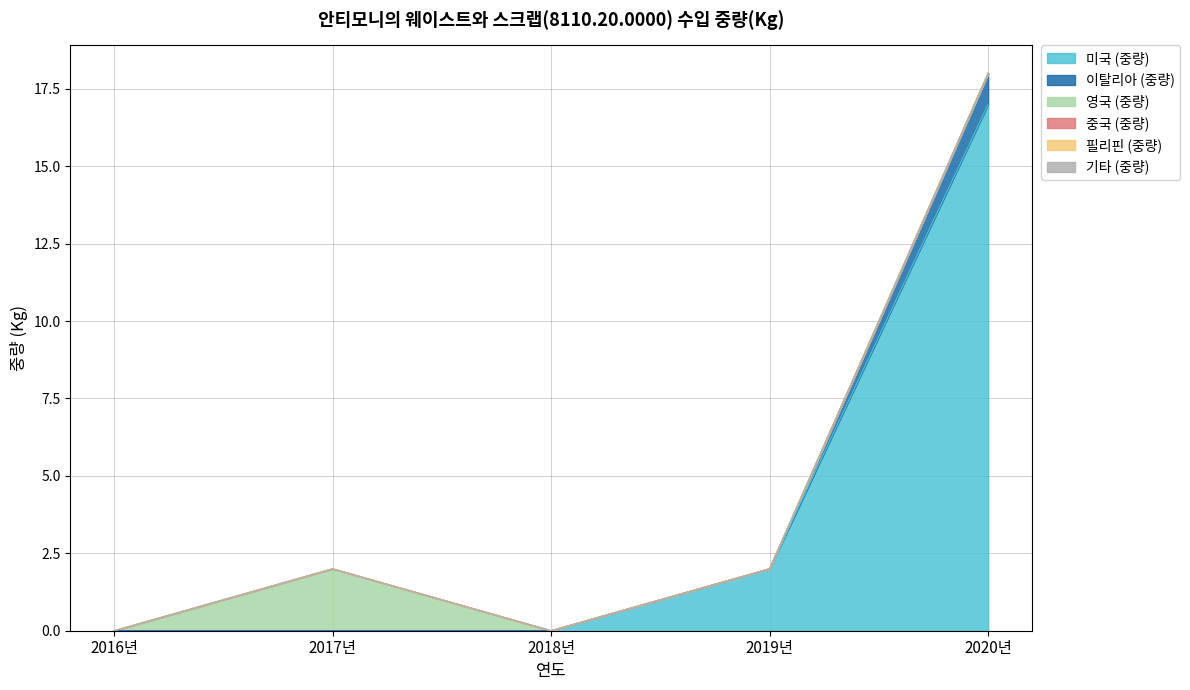

What is the label of the 2nd point from the left?

2017년